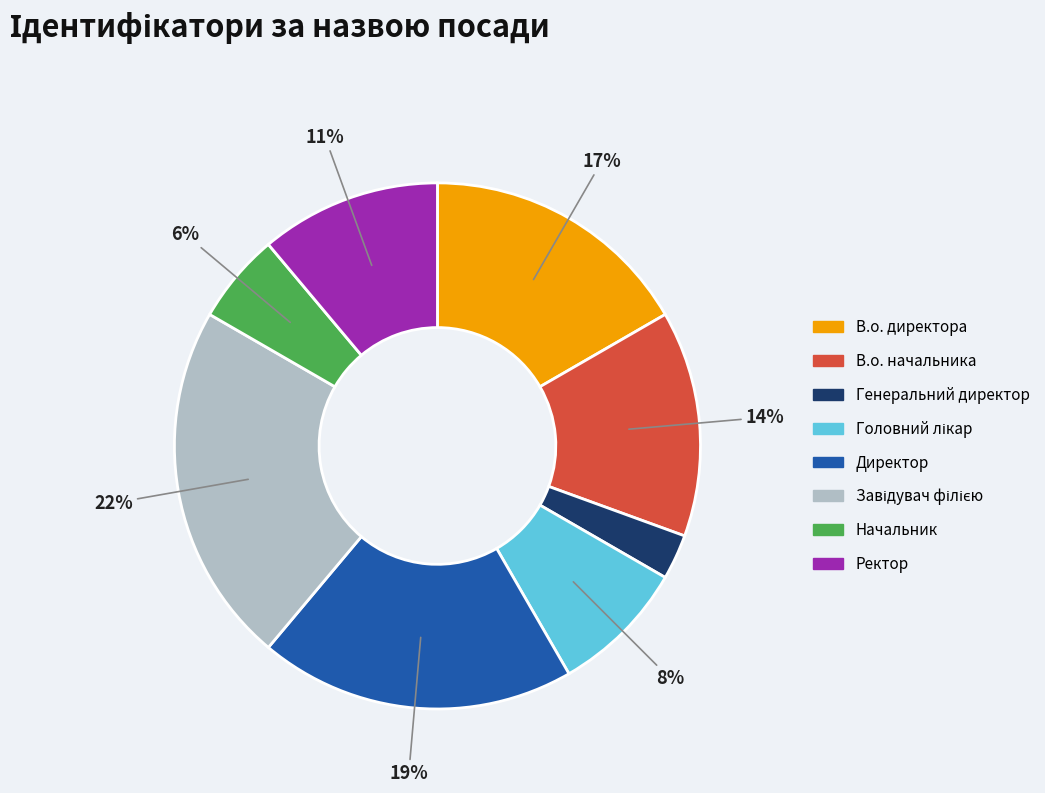

To the nearest percent, what portion does Ректор represent?

11%